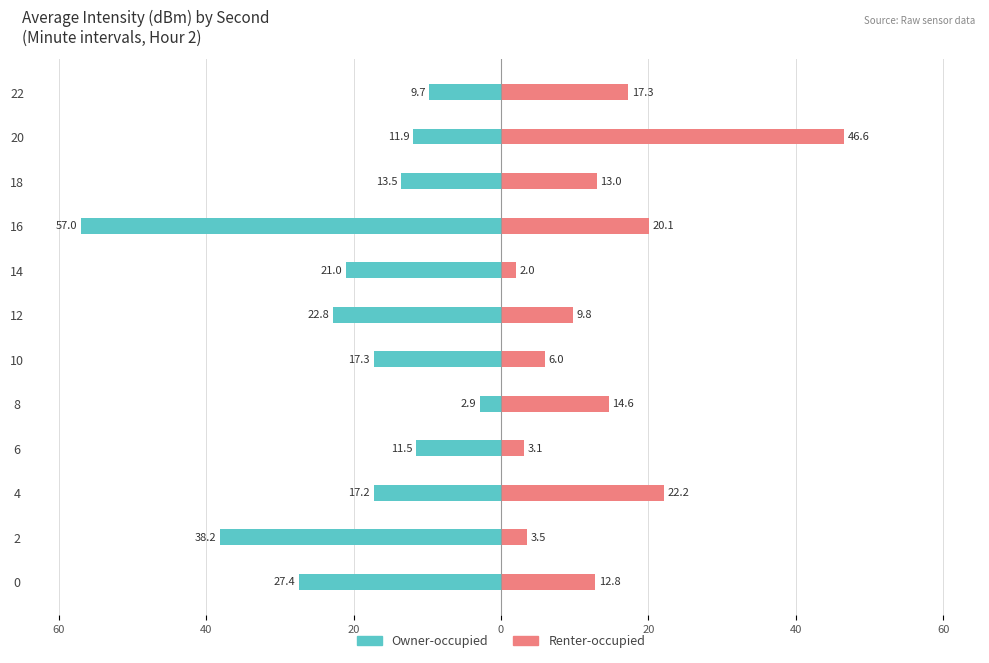

How many bars are there in each group?

2